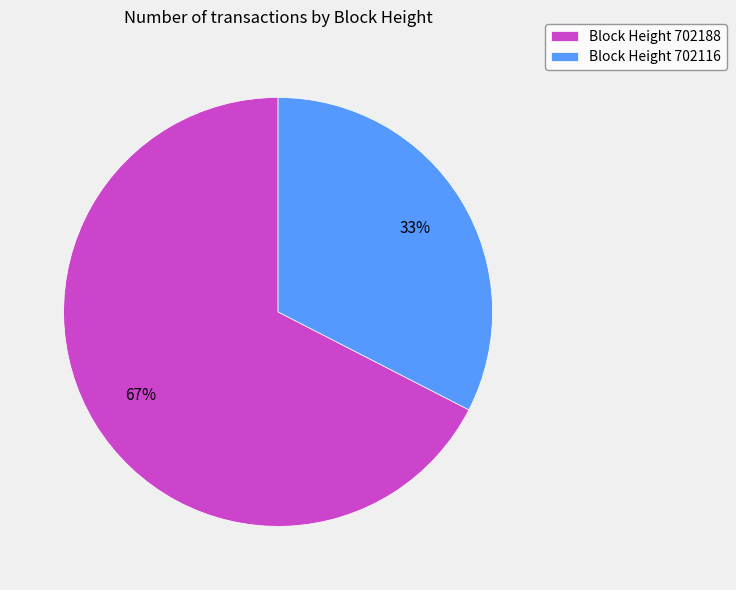

To the nearest percent, what is the combined percentage of Block Height 702188 and Block Height 702116?

100%